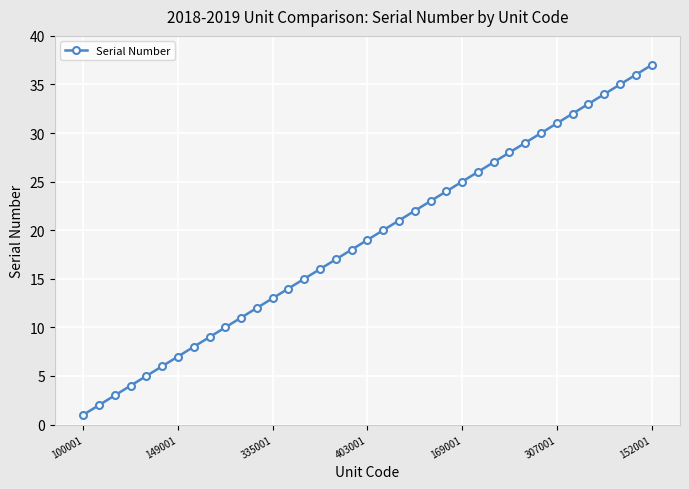

How many data points does each series have?

37